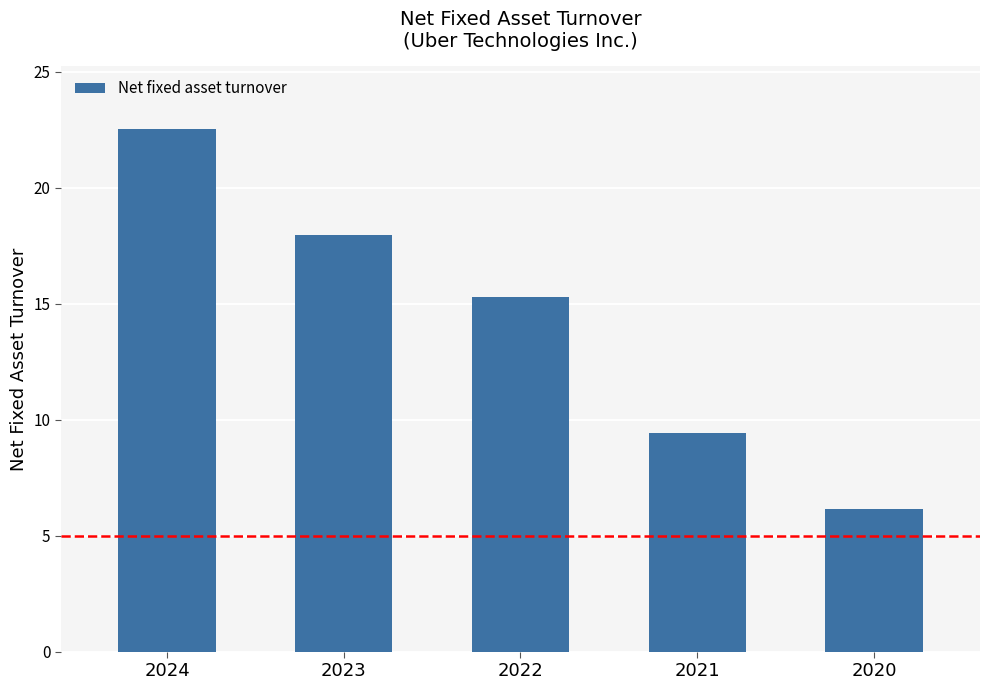

What is the maximum value shown in the chart?

22.5